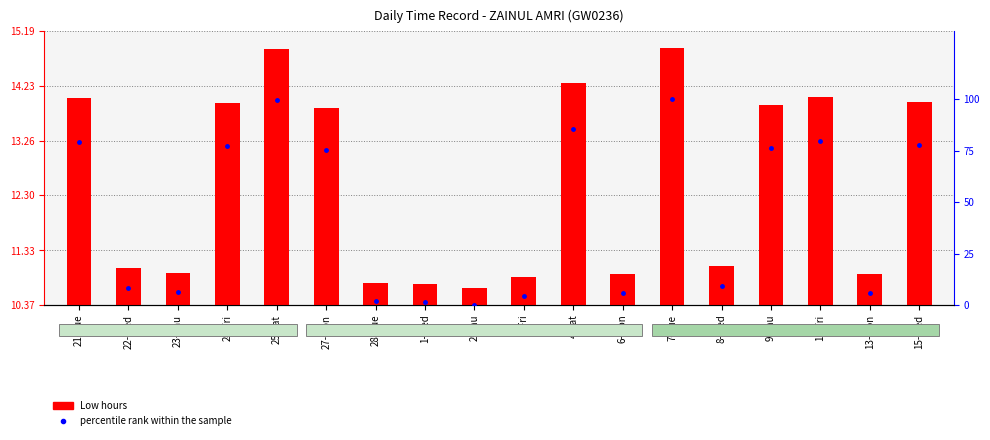

Rank the series by their maximum value, from highest to lowest.

percentile rank within the sample, Low hours